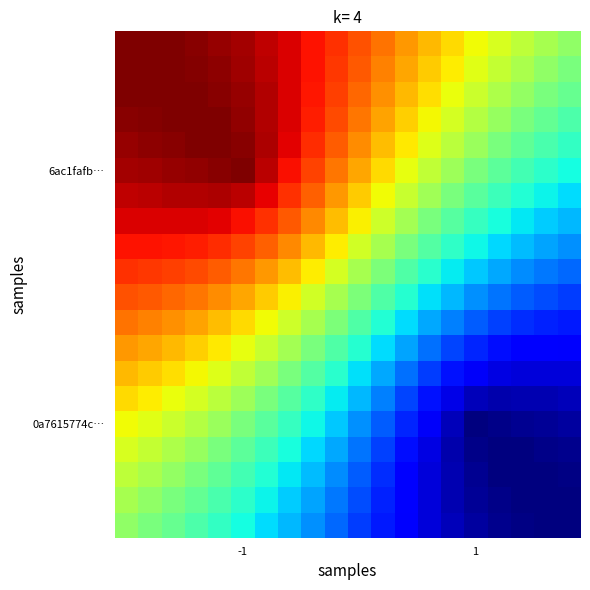

What is the smallest value displayed?

40.7